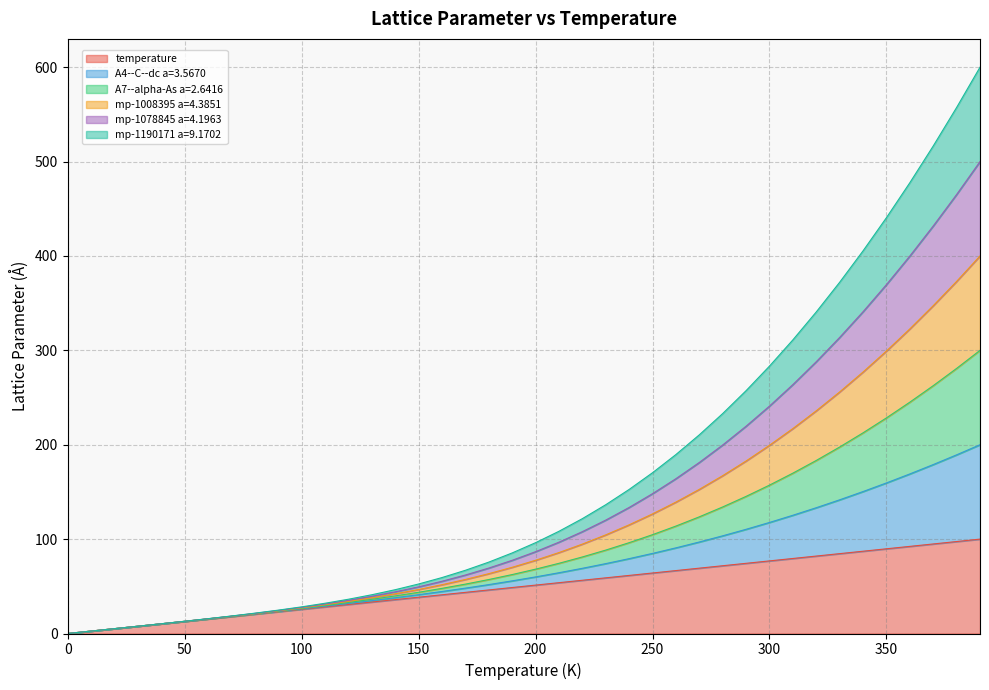

Which series has the widest spread of values?

A4--C--dc a=3.5670